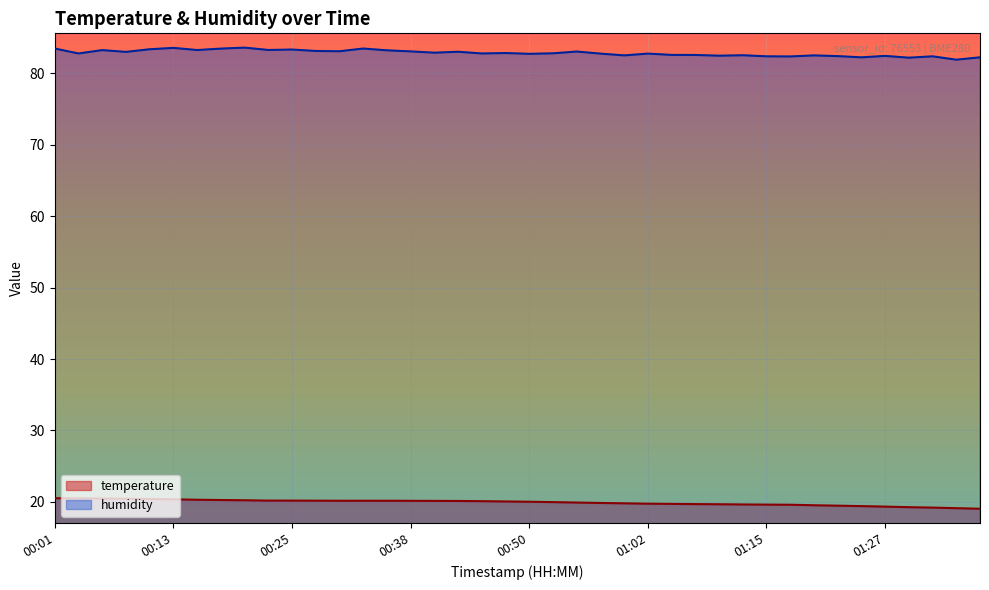

Read the humidity value at 00:23.

83.3